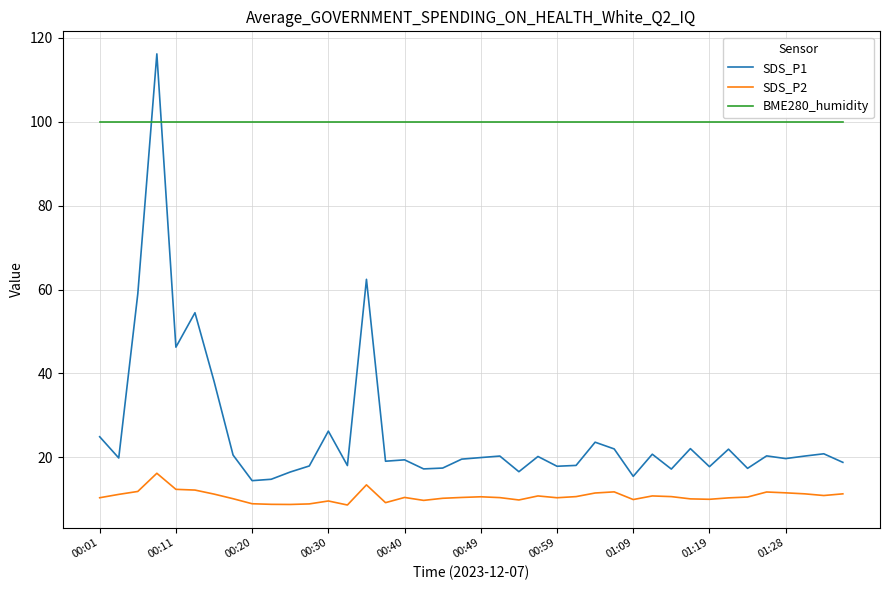

True or false: SDS_P2 and BME280_humidity cross at least once.

False